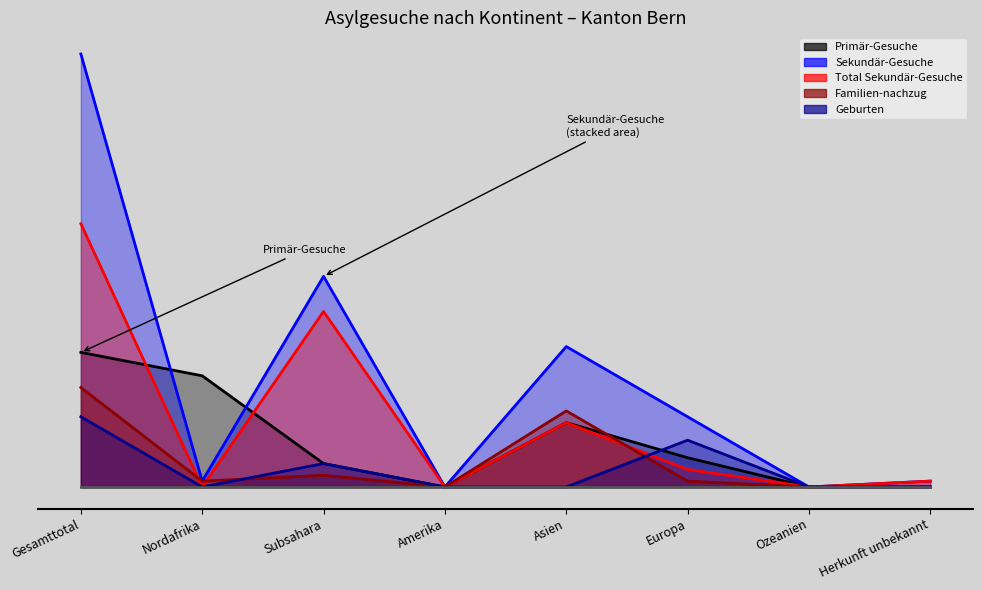

True or false: Sekundär-Gesuche and Familien-nachzug intersect in this chart.

False